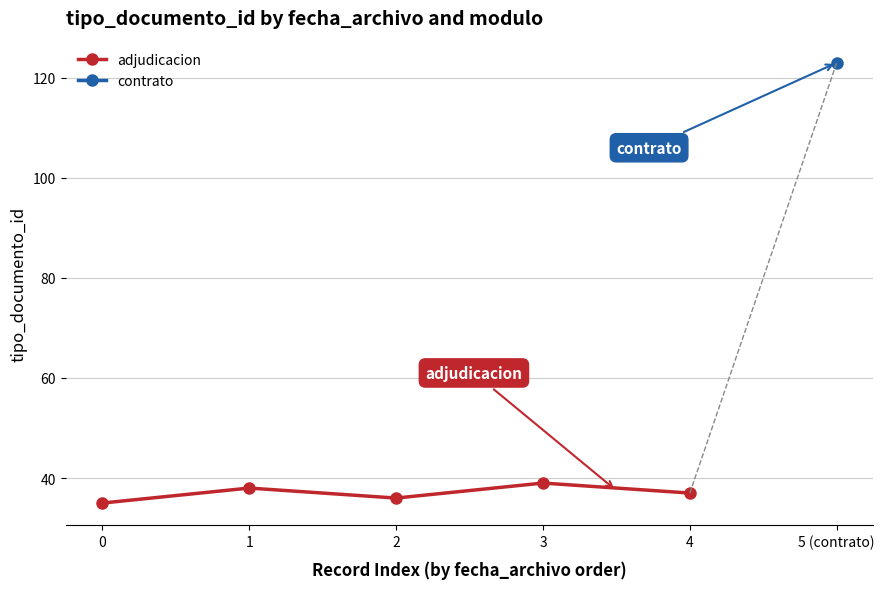

What is the value of the 3rd point from the left?

36